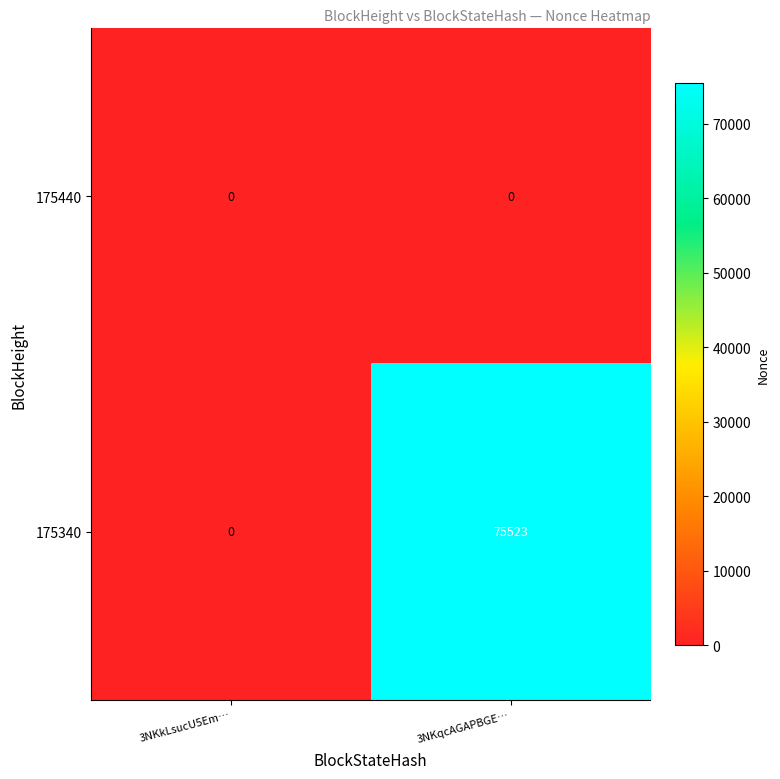

What is the total value across all series at 3NKqcAGAPBGE…?

75523